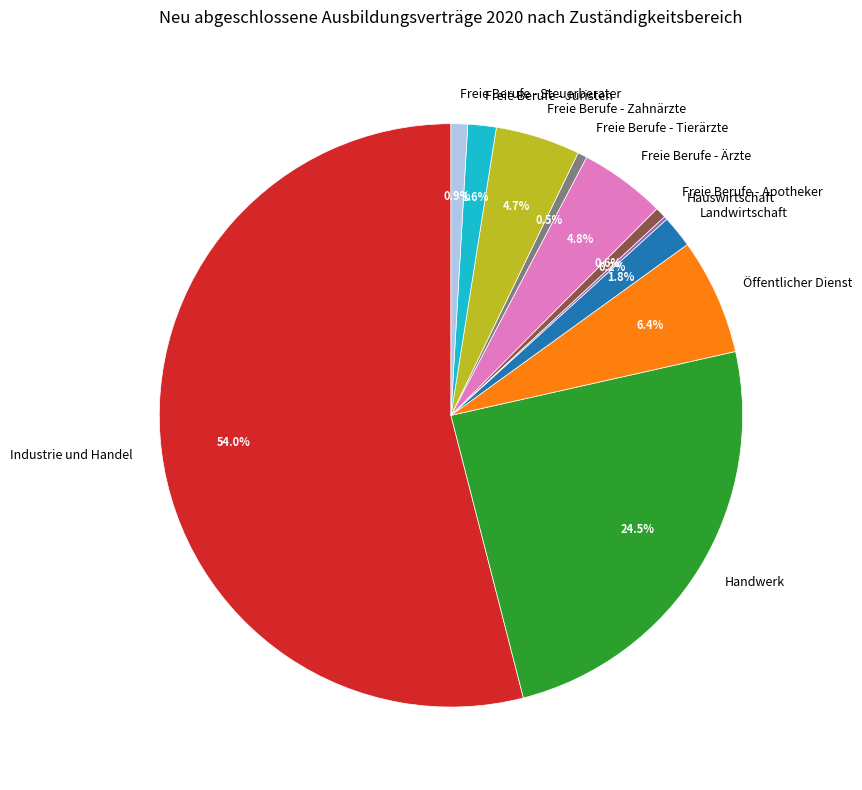

What is the largest slice in the pie chart?

Industrie und Handel